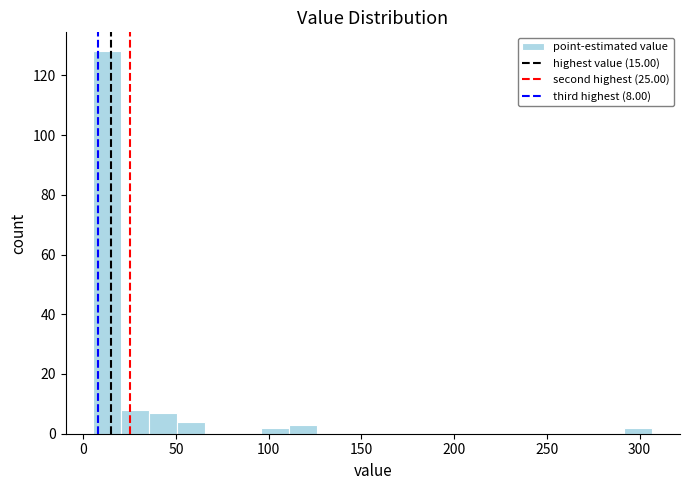

Read against the x-axis, roughly where is the centre of the tallest bar?

15